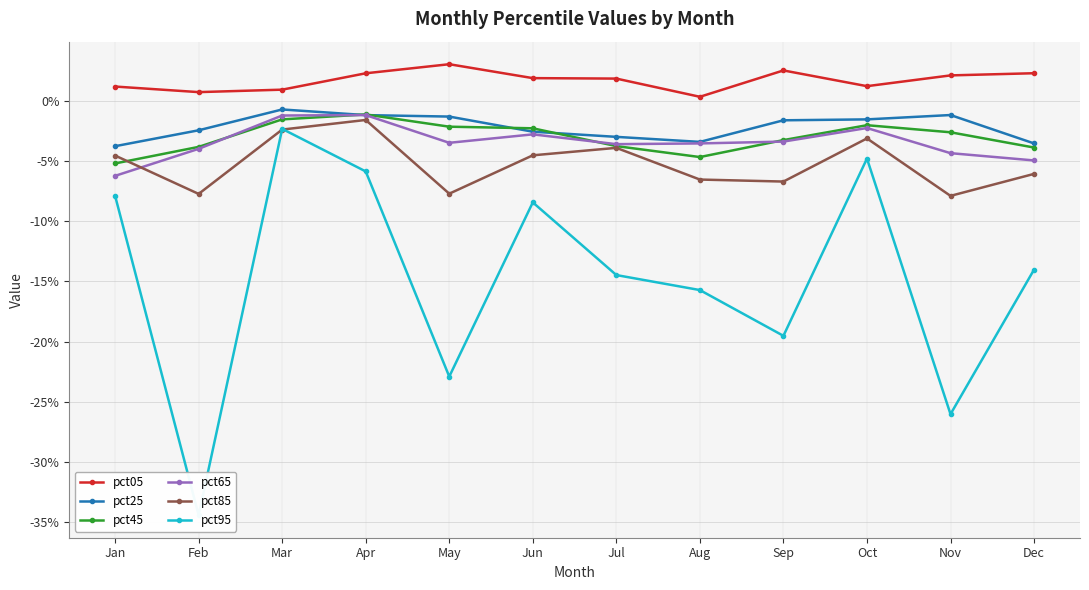

Count the pct05 values in the range 0 to 1.

12